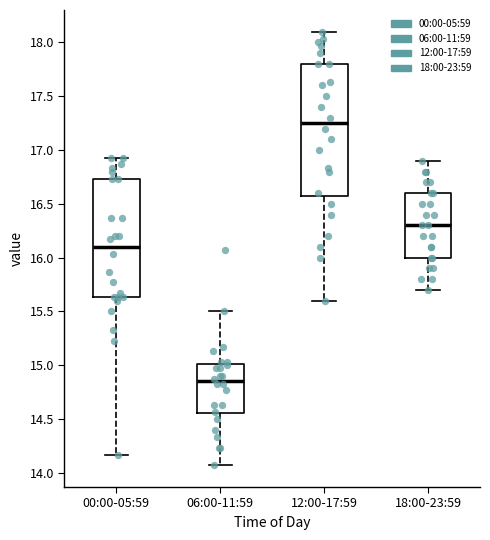

Which box is the tallest, from its lower edge to its upper edge?

12:00-17:59